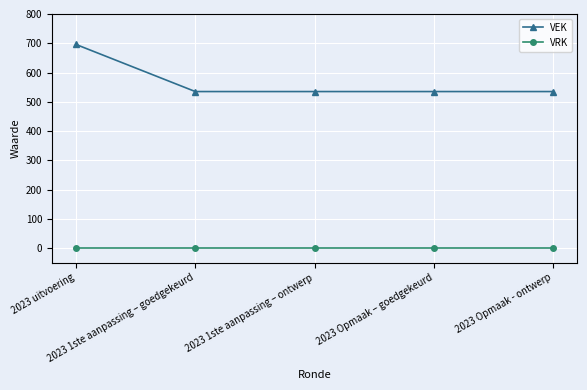

At which category is the sum across all series the highest?

2023 uitvoering